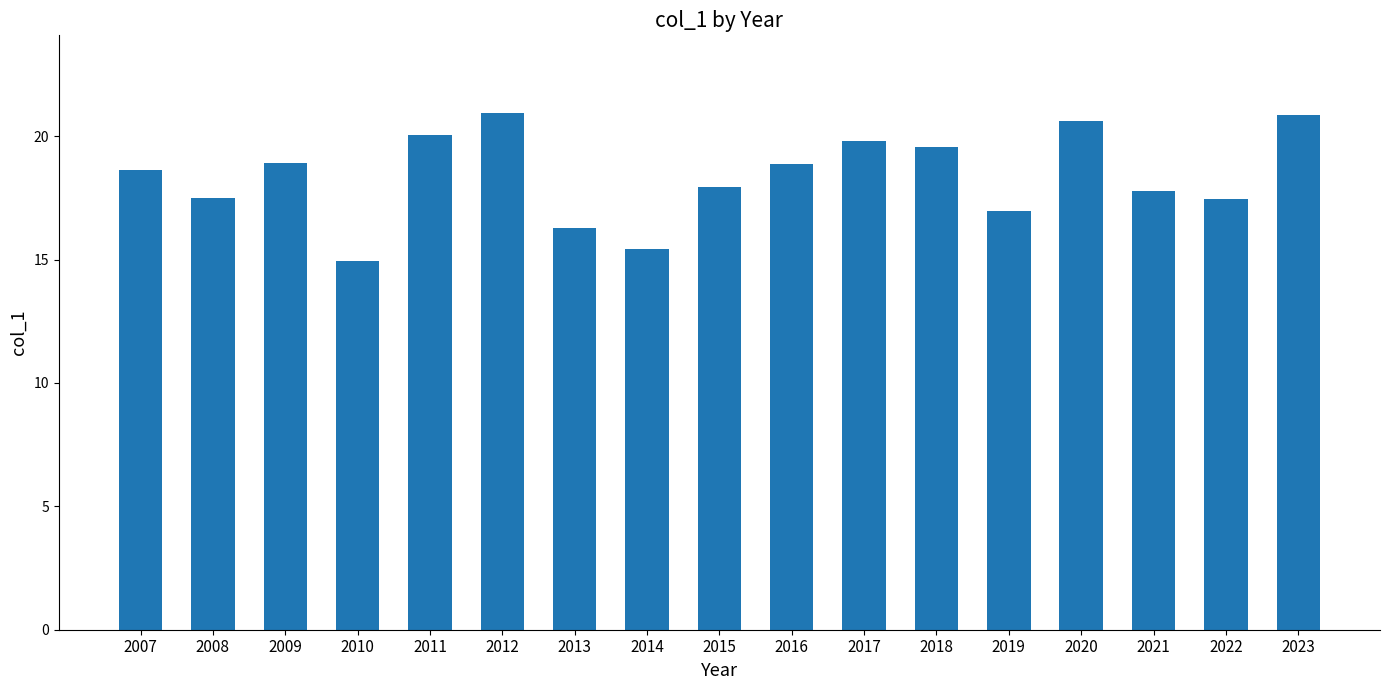

What is the change in value from 2016 to 2020?

+1.7